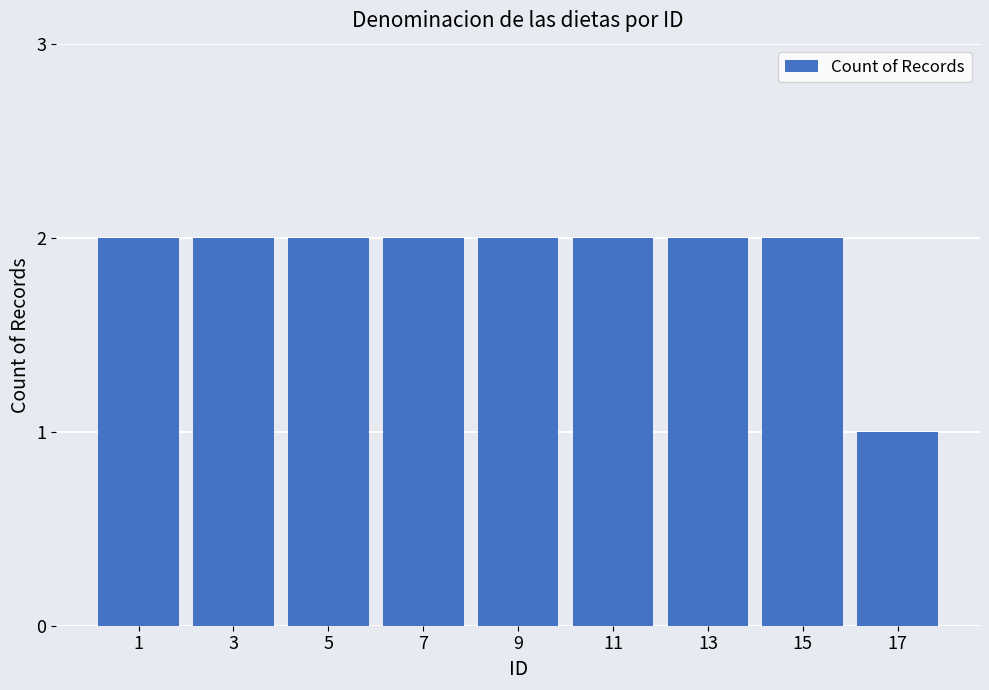

Does the chart contain stacked bars?

No